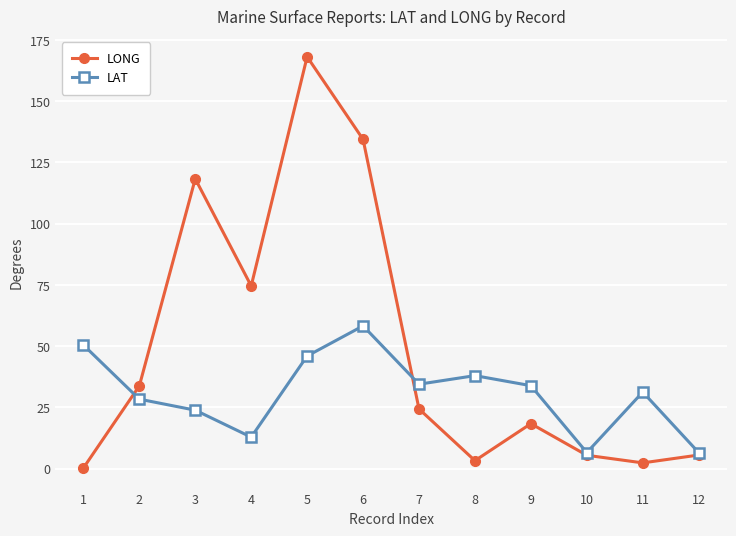

What is the difference between the maximum and minimum values in the LAT series?

51.7